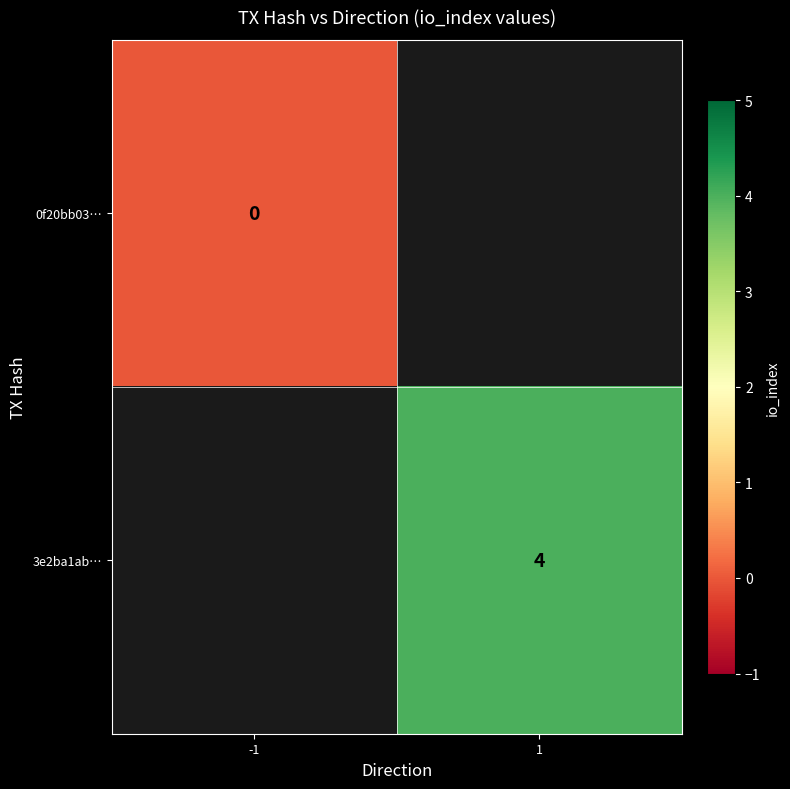

Which category has the highest value across all series?

1